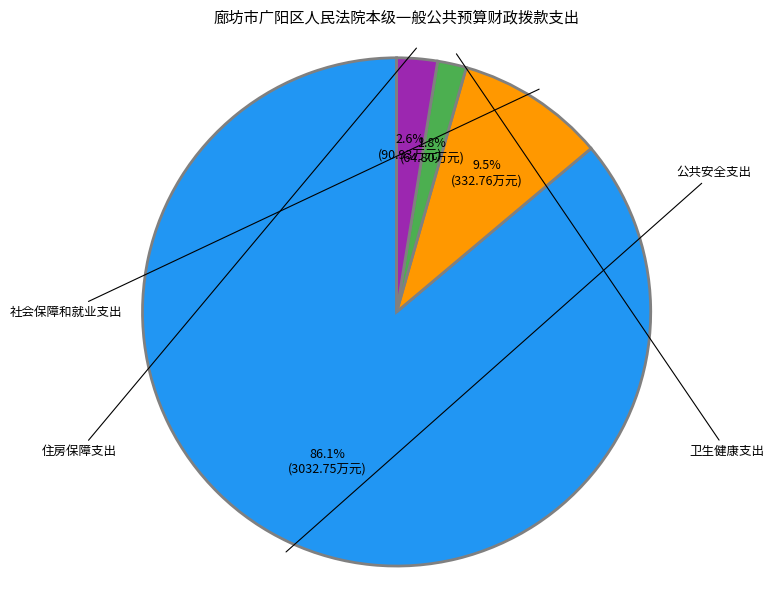

Which slice represents more than half of the pie?

公共安全支出